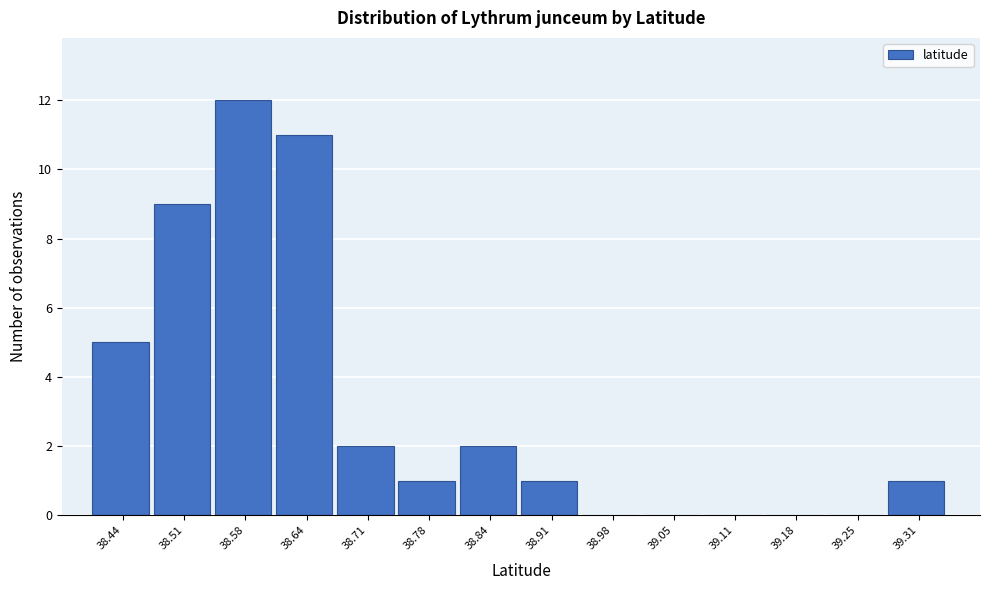

Reading left to right, transcribe all the data shown in this chart.

38.44=5	38.51=9	38.58=12	38.64=11	38.71=2	38.78=1	38.84=2	38.91=1	38.98=0	39.05=0	39.11=0	39.18=0	39.25=0	39.31=1